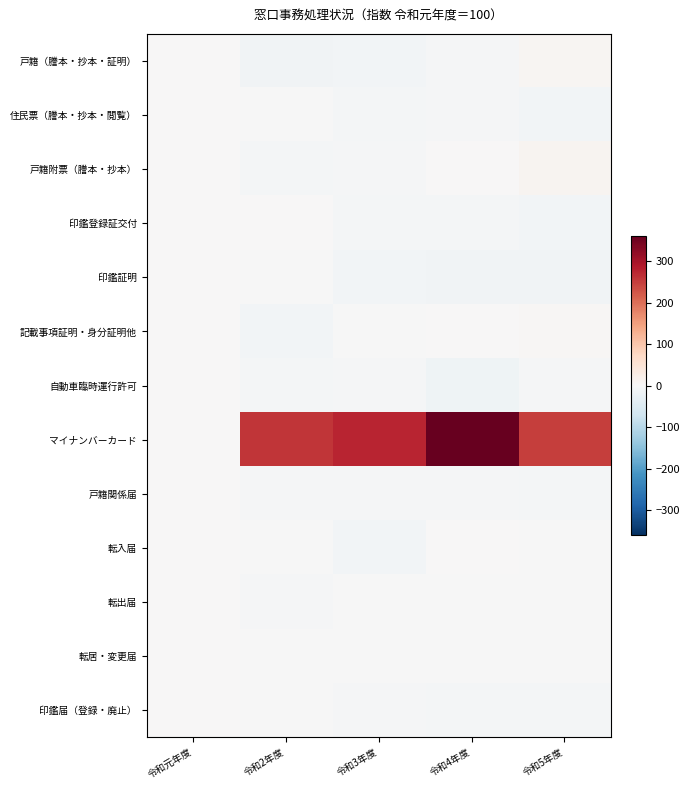

Which series has the largest total across all categories?

マイナンバーカード